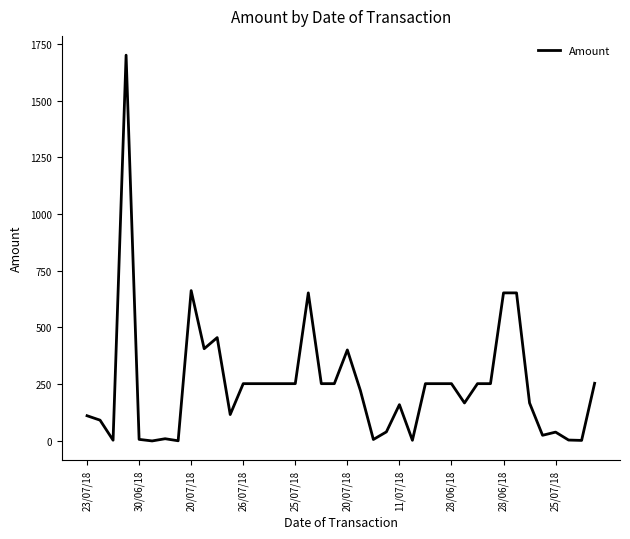

What is the maximum value shown in the chart?

1700.0